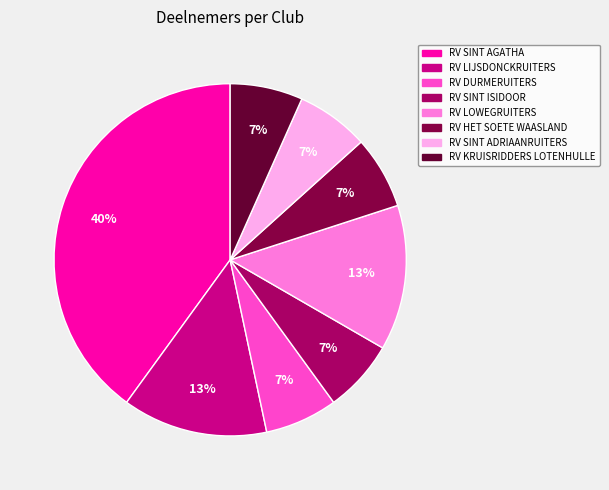

Is it true that RV SINT AGATHA is 50% of the pie?

False